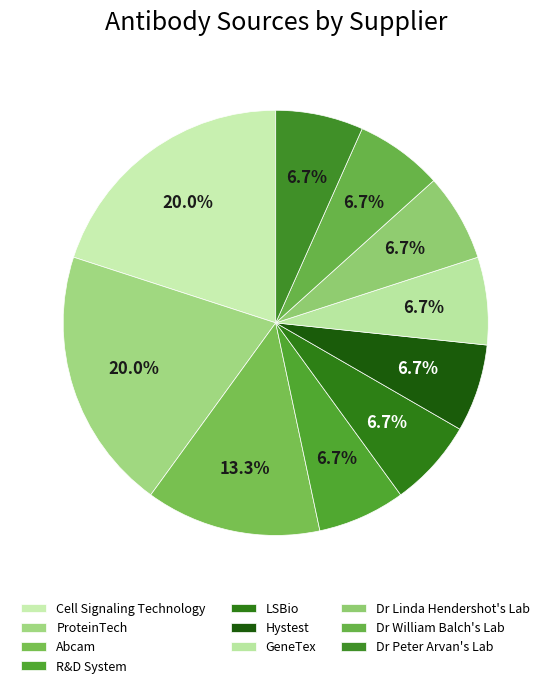

What percentage is the Dr Linda Hendershot's Lab slice, to the nearest percent?

7%